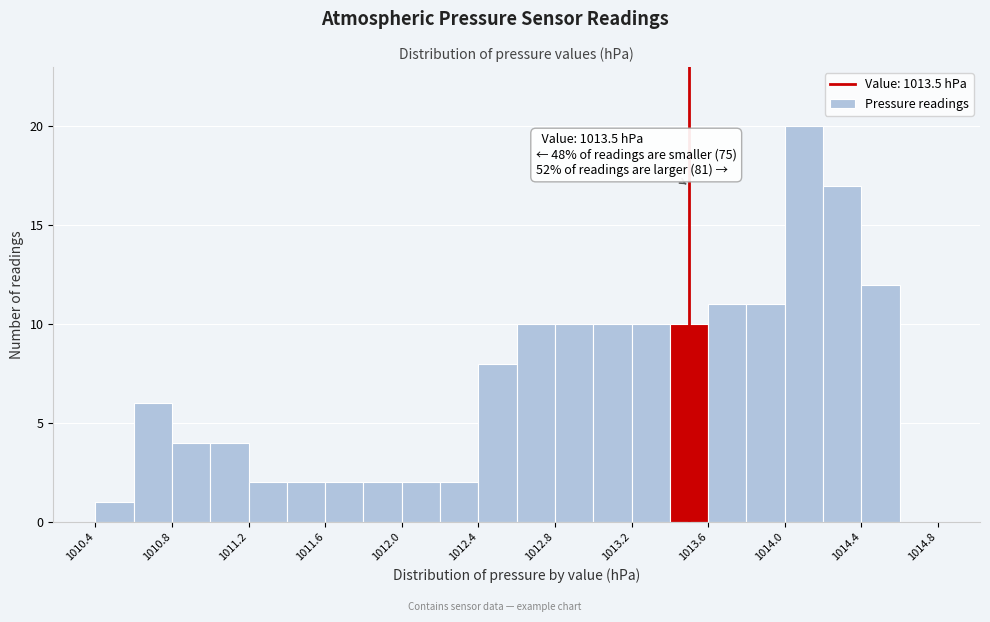

Over which range of the x-axis is the bar tallest?

1014.0 to 1014.2